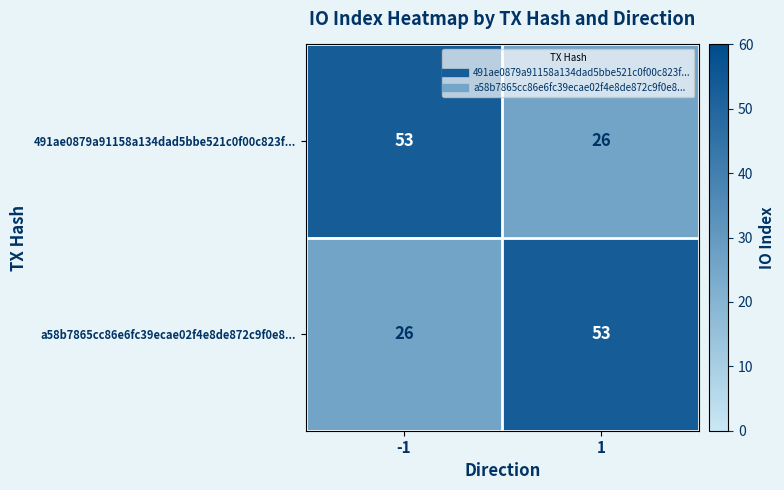

The a58b7865cc86e6fc39ecae02f4e8de872c9f0e8... series shows 37 at -1. True or false?

False